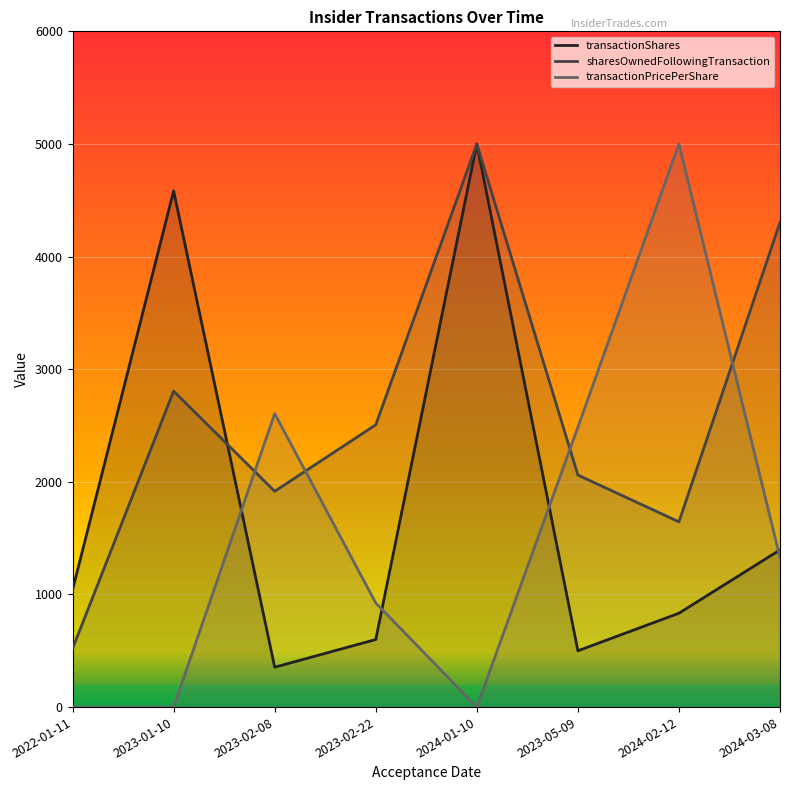

True or false: sharesOwnedFollowingTransaction has a value of 685.5 at 2022-01-11.

False